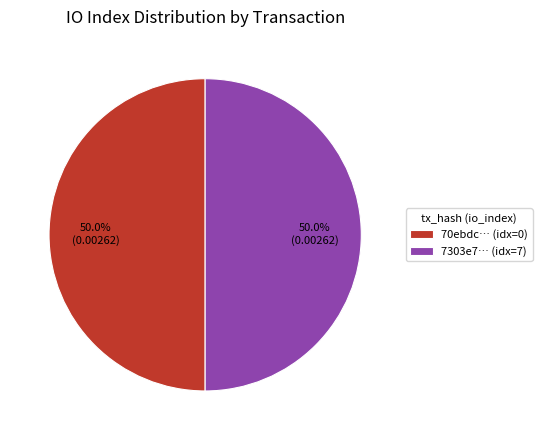

How much of the chart is everything except 70ebdc… (idx=0)?

50.0%